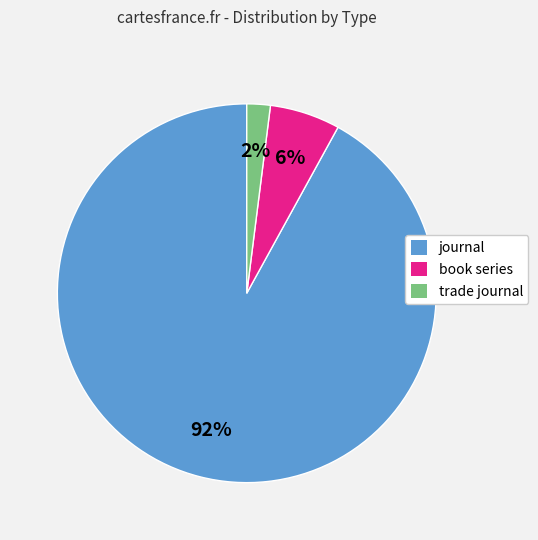

Rank the categories by value from lowest to highest.

trade journal, book series, journal